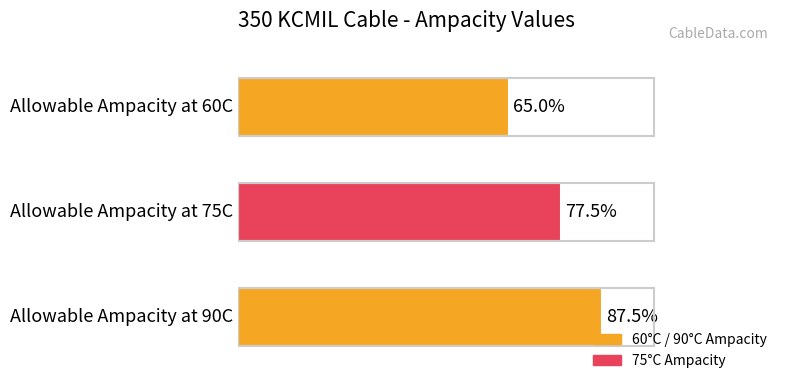

Are the bars horizontal?

Yes